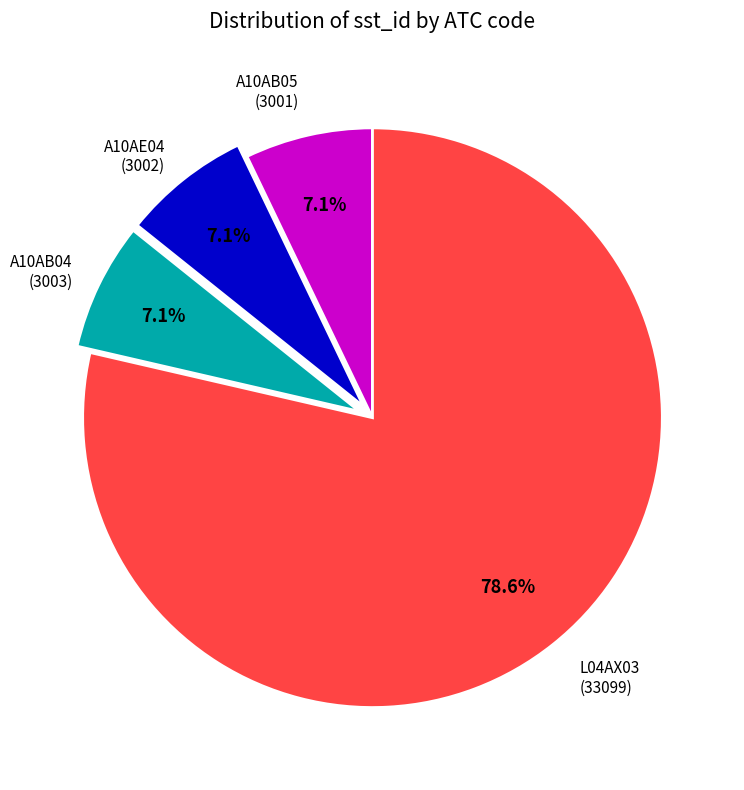

Is there a majority slice in this chart?

Yes